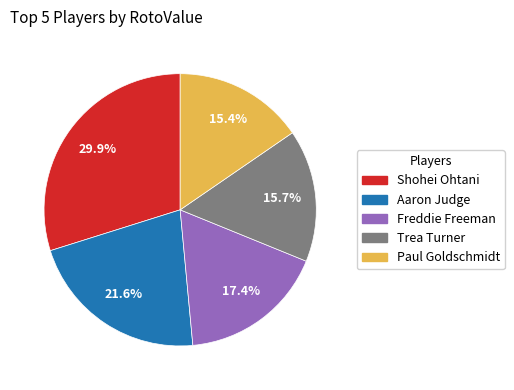

Is it true that Shohei Ohtani is 30% of the pie?

True